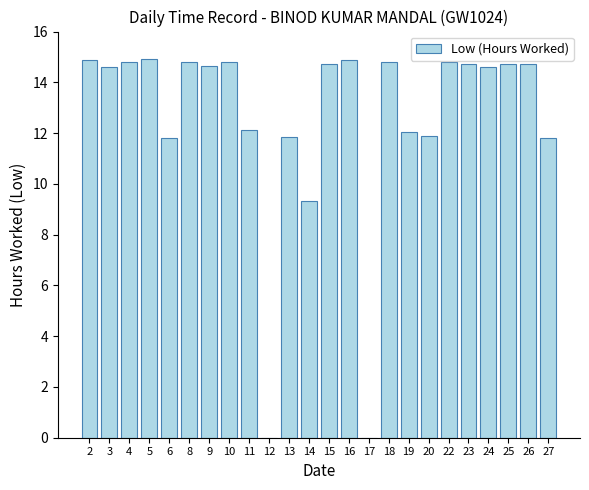

What is the sum of all values?

302.2